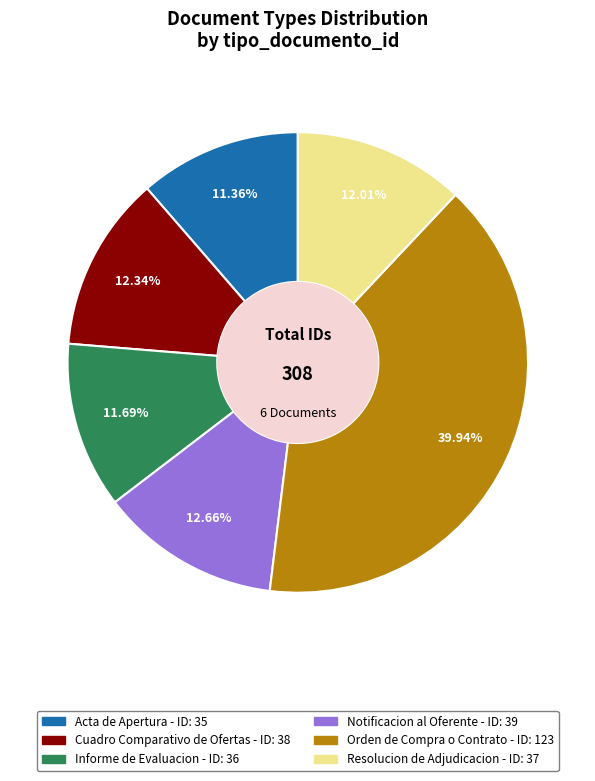

Is it true that Cuadro Comparativo de Ofertas is 12% of the pie?

True